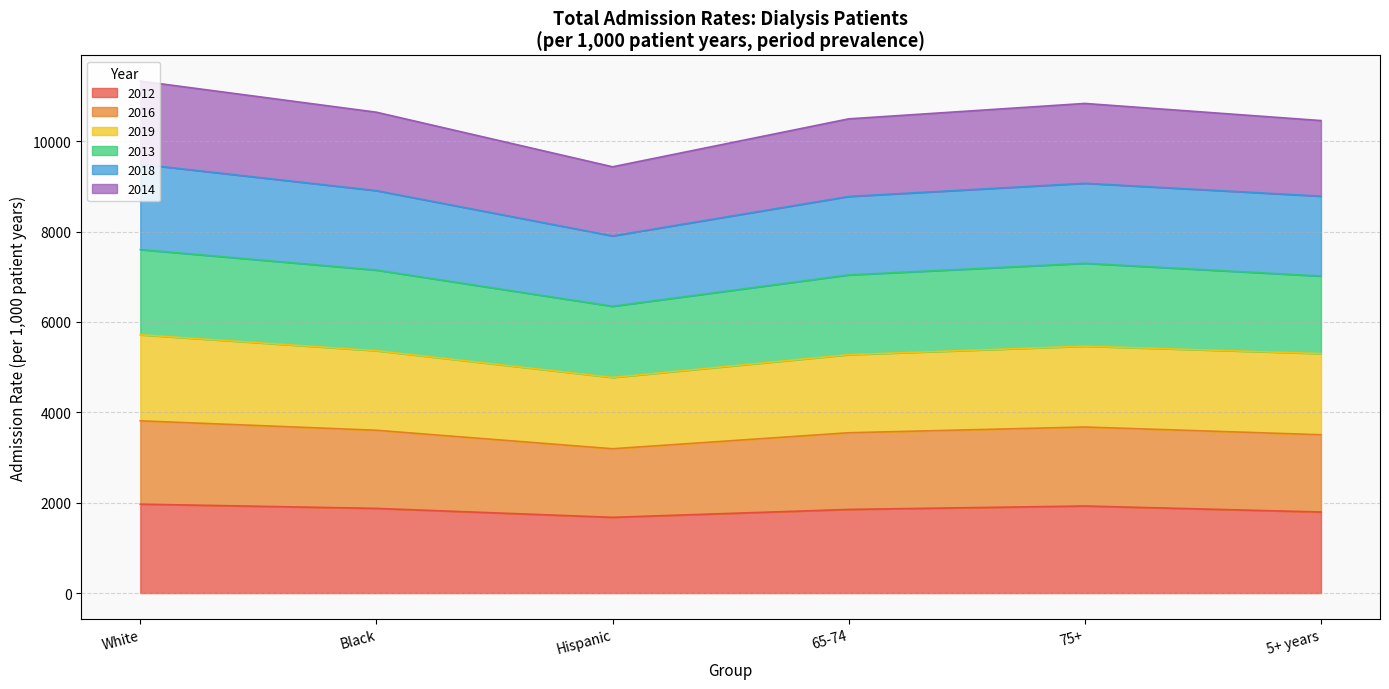

What is the total value across all series at Hispanic?

9434